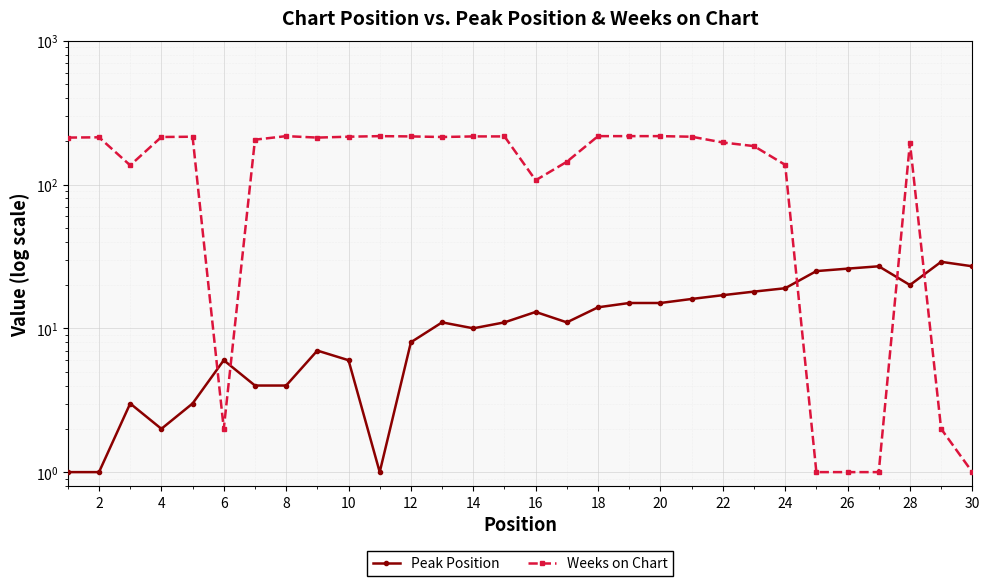

How many series are shown in this chart?

2